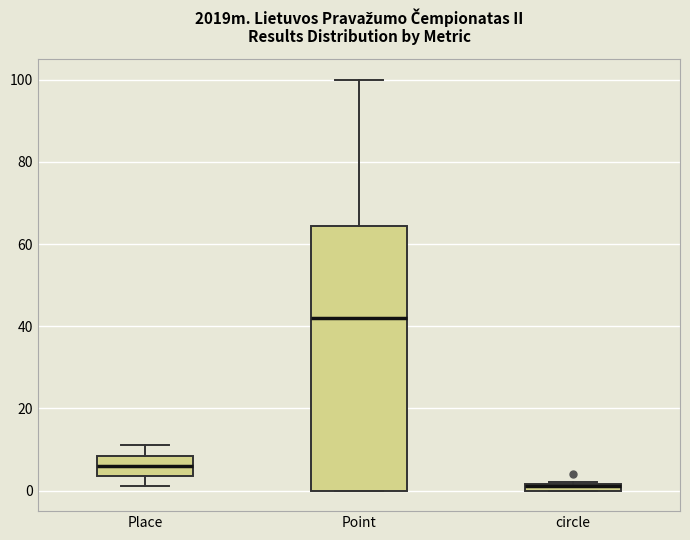

Which box's median line is the lowest?

circle